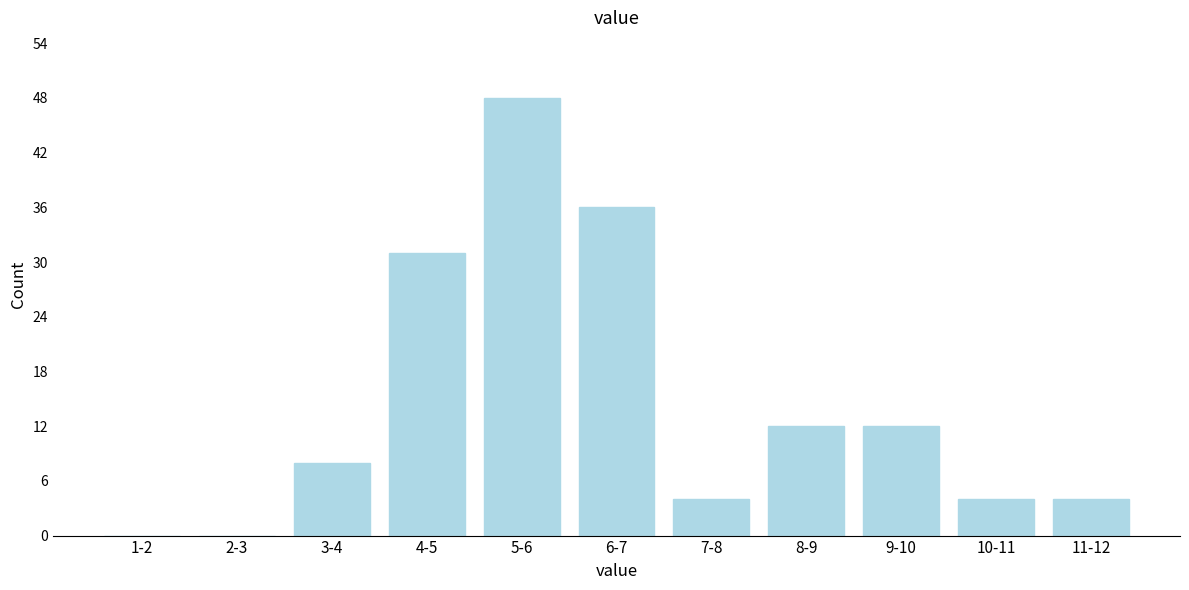

Reading right to left, transcribe all the data shown in this chart.

11-12=4	10-11=4	9-10=12	8-9=12	7-8=4	6-7=36	5-6=48	4-5=31	3-4=8	2-3=0	1-2=0